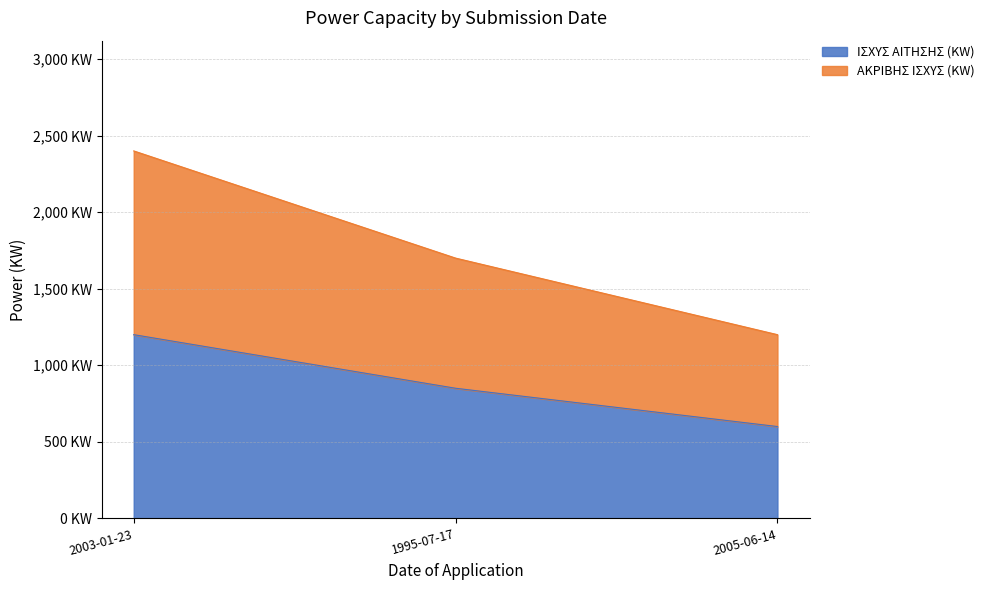

At how many categories does at least one series exceed 2348?

1